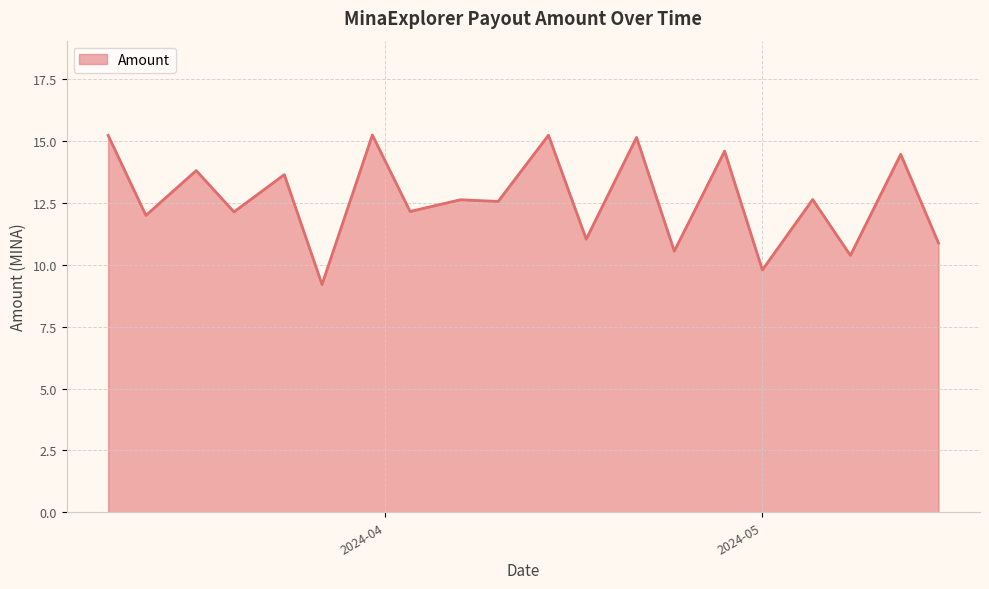

What is the difference between the maximum and minimum values?

6.0